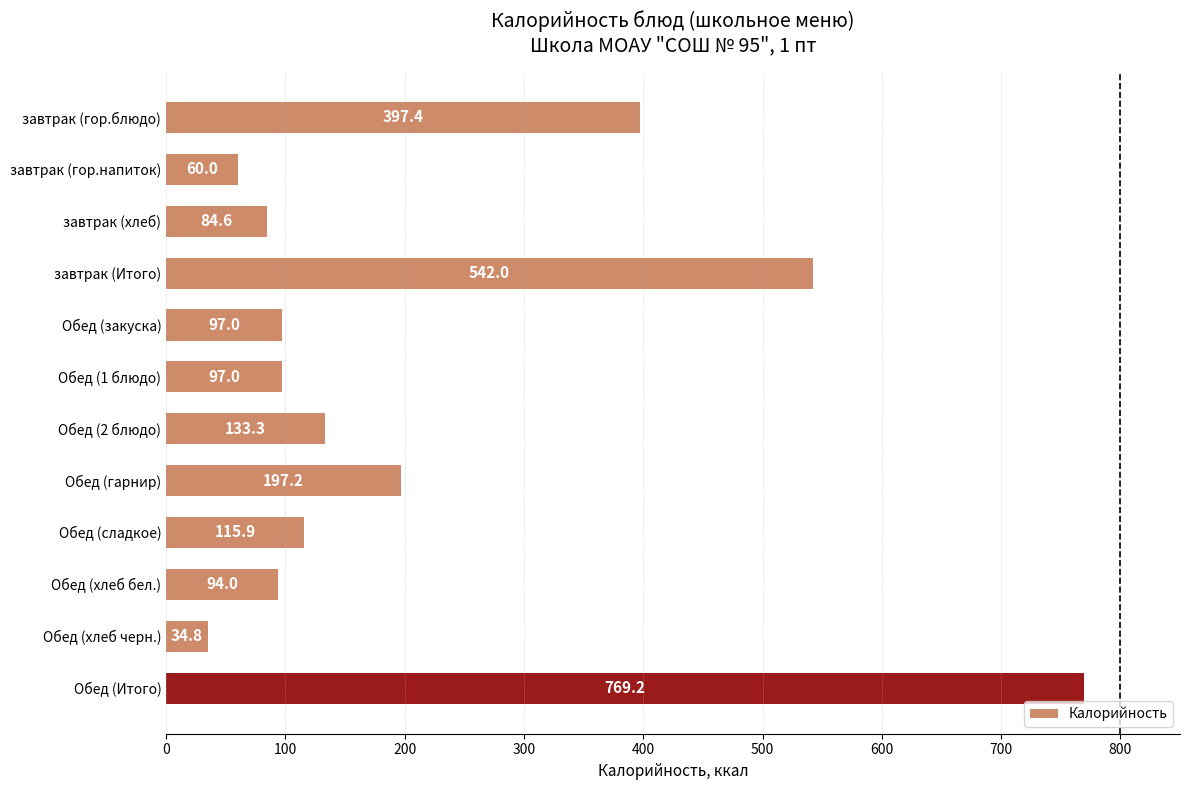

Reading top to bottom, transcribe all the data shown in this chart.

завтрак (гор.блюдо)=397.4	завтрак (гор.напиток)=60.0	завтрак (хлеб)=84.6	завтрак (Итого)=542.0	Обед (закуска)=97.0	Обед (1 блюдо)=97.0	Обед (2 блюдо)=133.3	Обед (гарнир)=197.2	Обед (сладкое)=115.9	Обед (хлеб бел.)=94.0	Обед (хлеб черн.)=34.8	Обед (Итого)=769.2